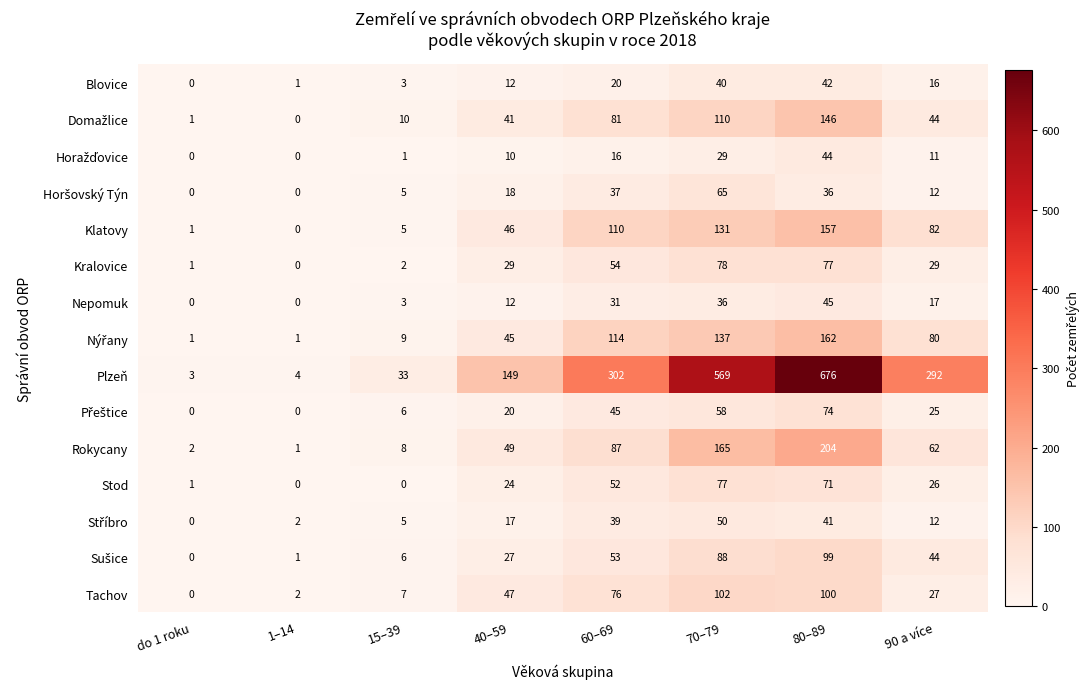

At which category is the sum across all series the highest?

80–89